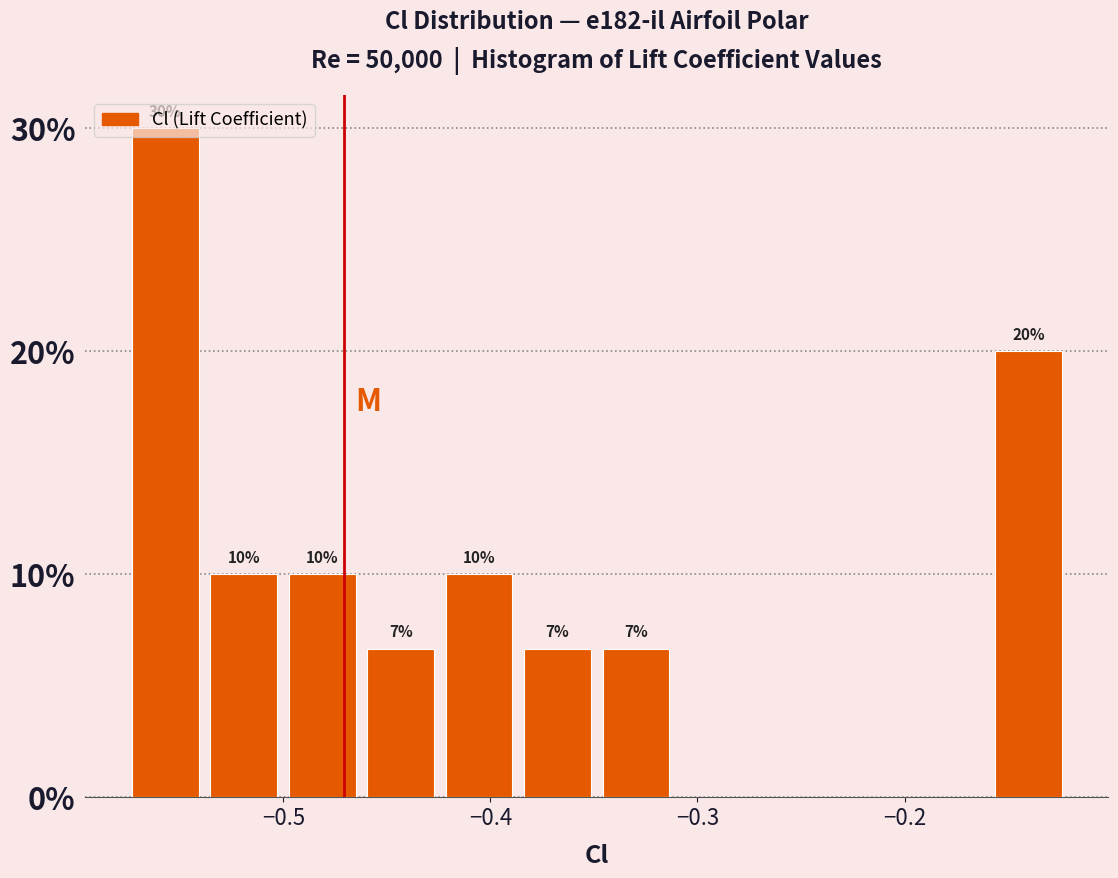

Read against the x-axis, roughly where is the centre of the tallest bar?

-0.56